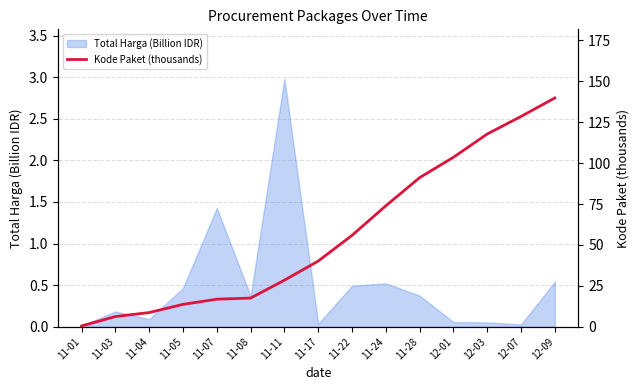

How many data points does each series have?

15